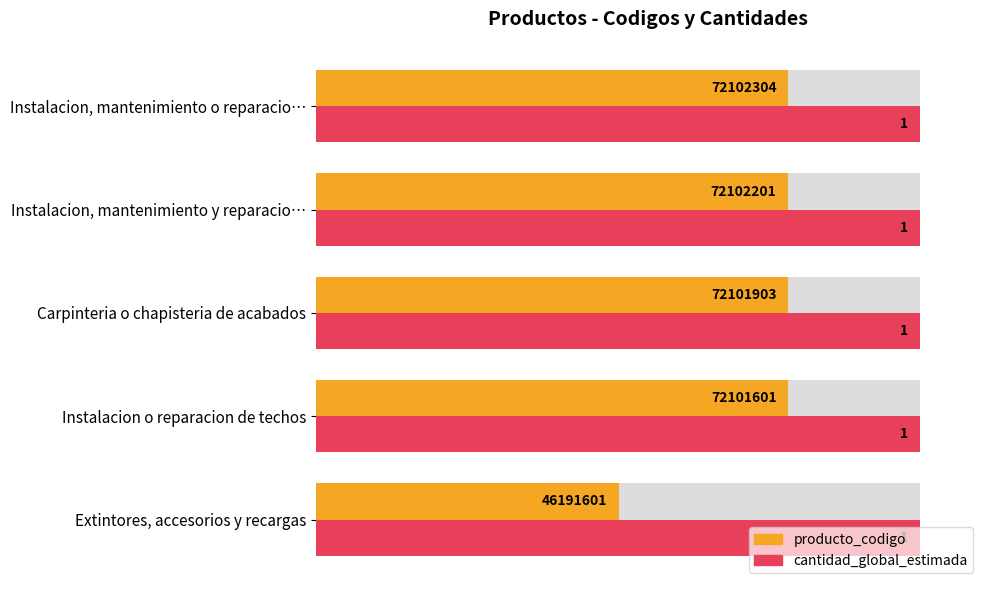

Which series has the largest total across all categories?

producto_codigo